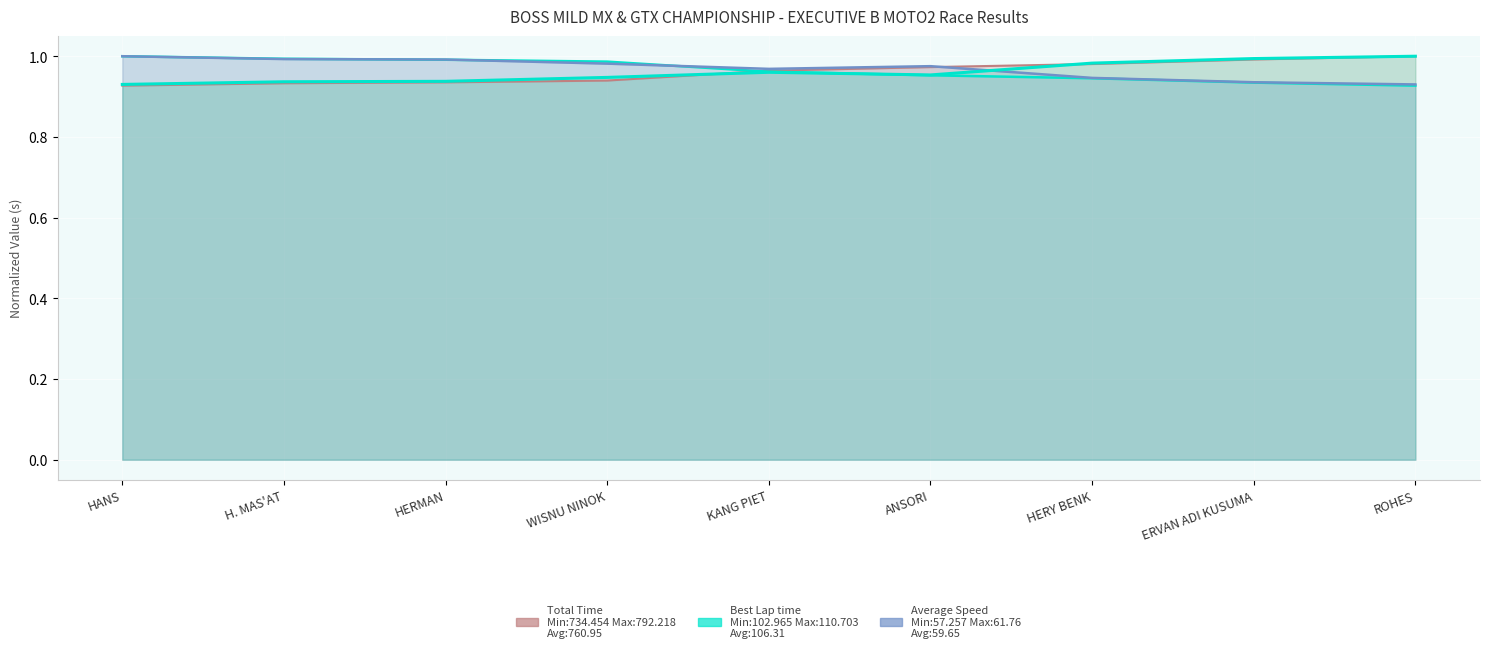

True or false: Best Speed and Best Lap time cross at least once.

True